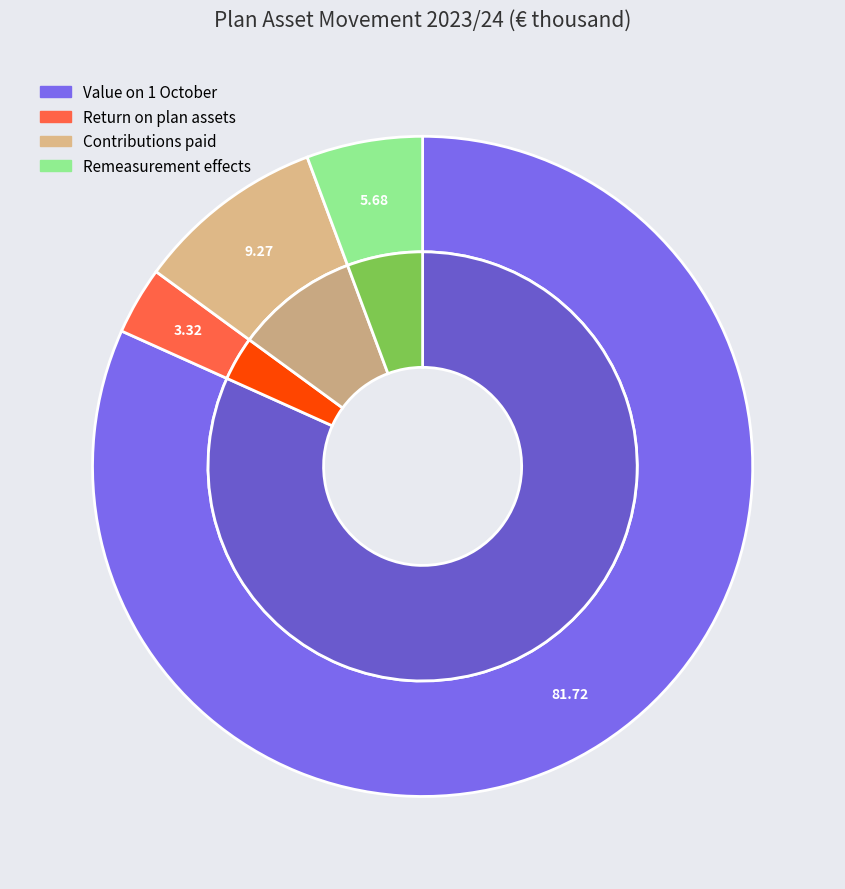

What percentage is NOT represented by Contributions paid?

90.7%